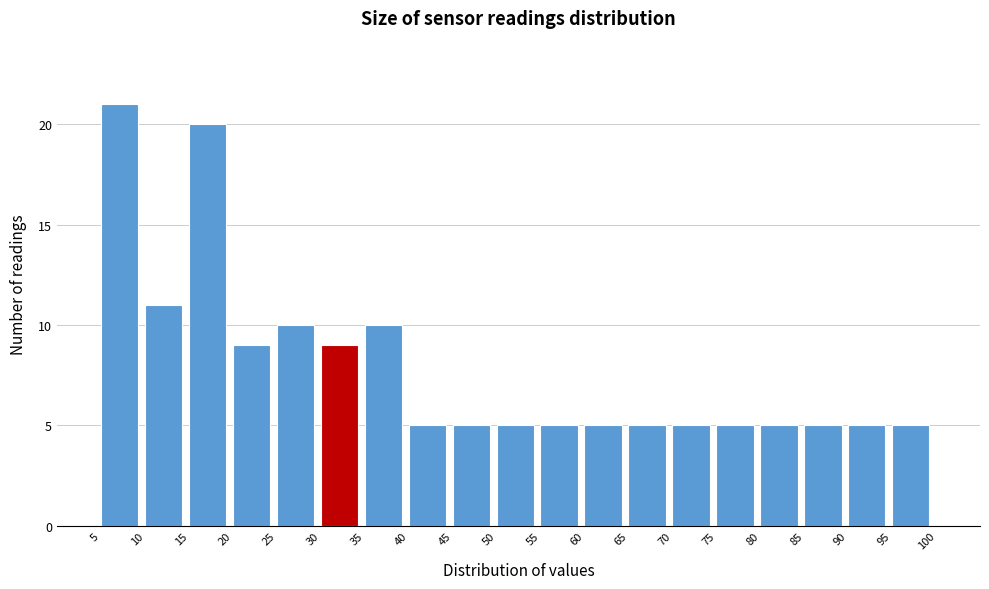

What is the height of the bar covering 10 to 15 on the x-axis? The values are not printed on the chart, so give them approximately, as read against the axis.

11